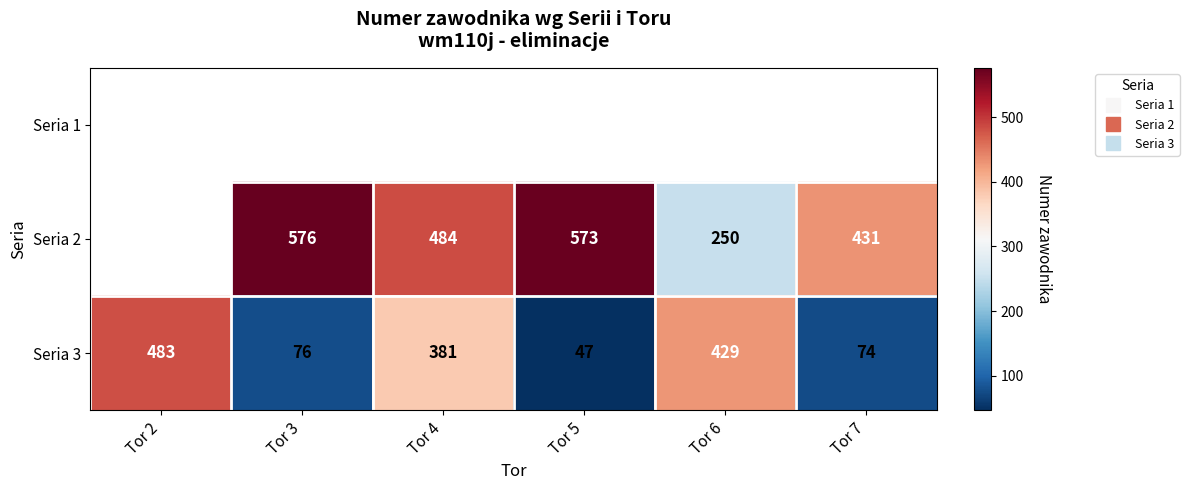

True or false: Seria 2 has a value of 890.8 at Tor 5.

False